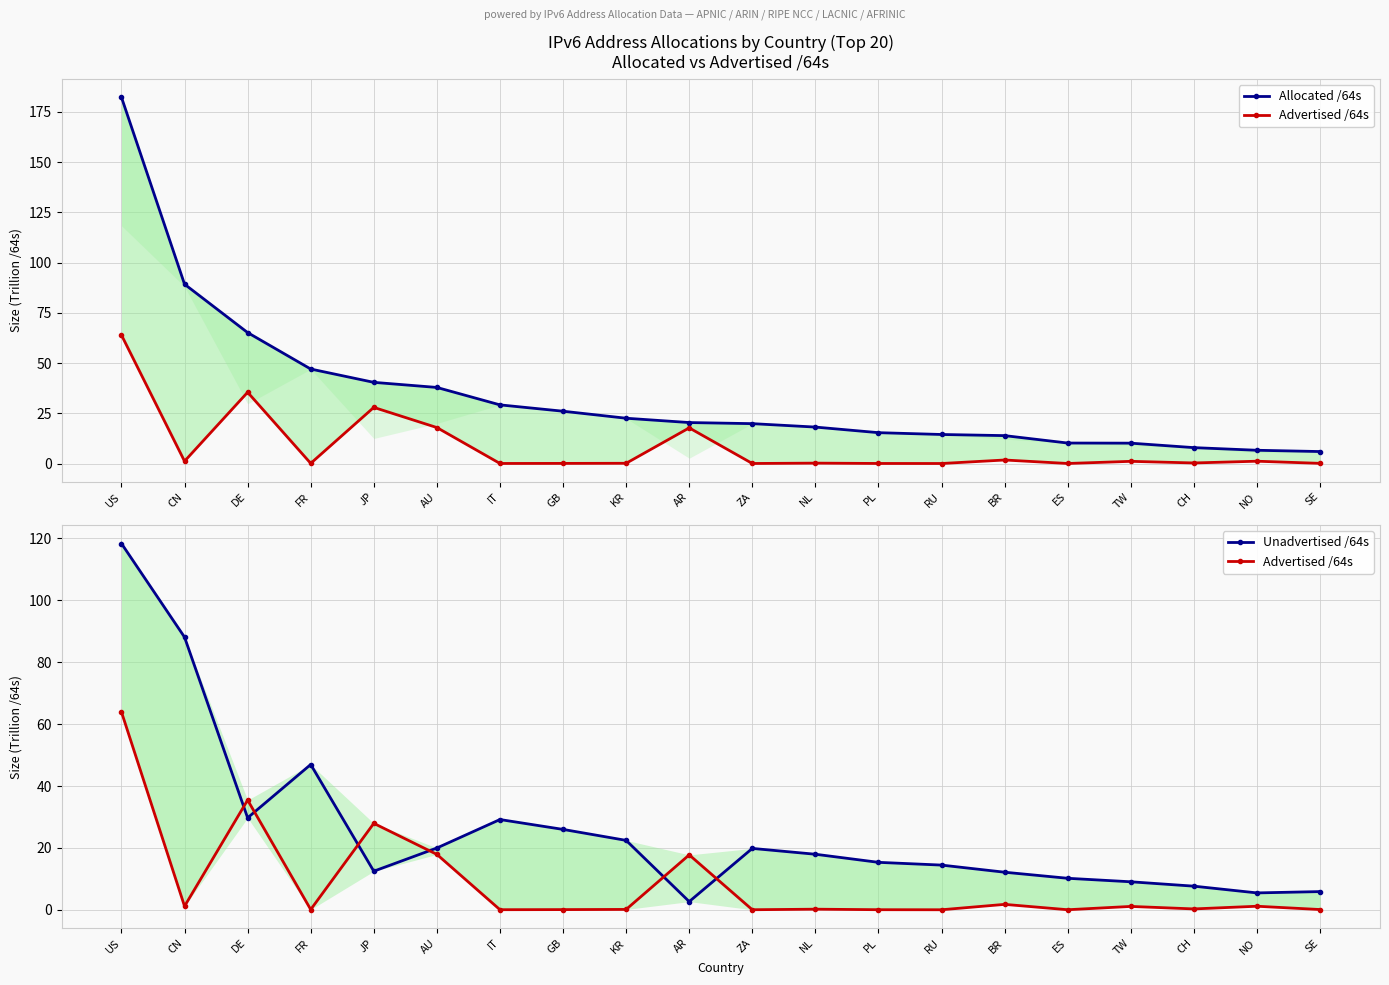

Reading right to left, list all the values displayed in this chart.

Allocated /64s: SE=6.0	NO=6.6	CH=7.9	TW=10.1	ES=10.2	BR=13.9	RU=14.4	PL=15.4	NL=18.1	ZA=19.8	AR=20.4	KR=22.5	GB=26.0	IT=29.2	AU=37.9	JP=40.4	FR=47.0	DE=65.2	CN=89.2	US=182.3
Advertised /64s: SE=0.1	NO=1.1	CH=0.3	TW=1.1	ES=0.0	BR=1.7	RU=0.0	PL=0.0	NL=0.2	ZA=0.0	AR=17.7	KR=0.1	GB=0.1	IT=0.0	AU=17.9	JP=27.9	FR=0.1	DE=35.5	CN=1.1	US=63.9
Unadvertised /64s: SE=5.9	NO=5.5	CH=7.6	TW=9.0	ES=10.2	BR=12.1	RU=14.4	PL=15.3	NL=17.9	ZA=19.8	AR=2.6	KR=22.4	GB=26.0	IT=29.2	AU=20.0	JP=12.5	FR=46.9	DE=29.7	CN=88.1	US=118.4